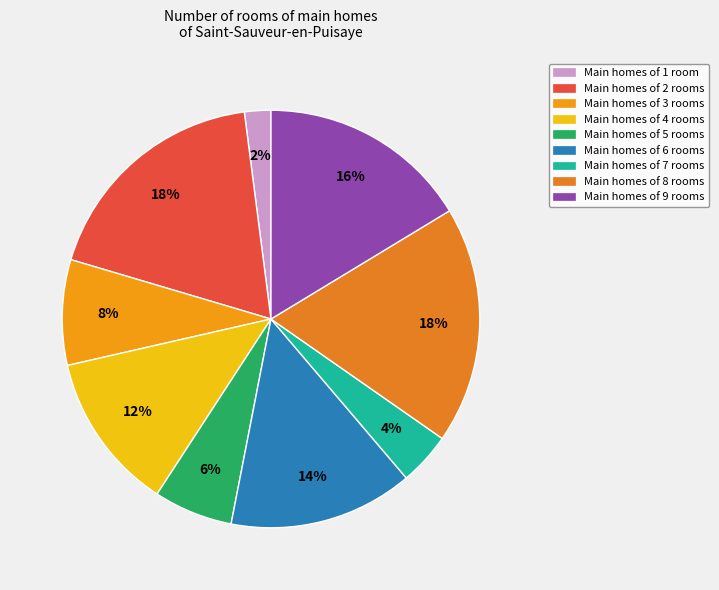

Count the number of slices in the pie.

9